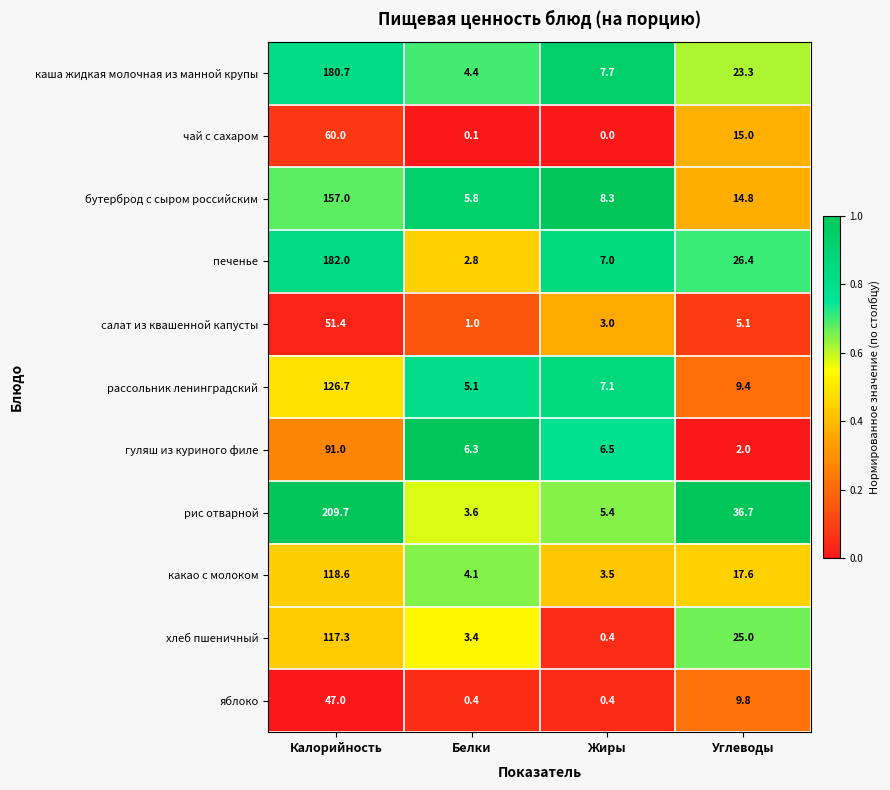

What is the difference between the second highest and second lowest values in the чай с сахаром series?

14.9